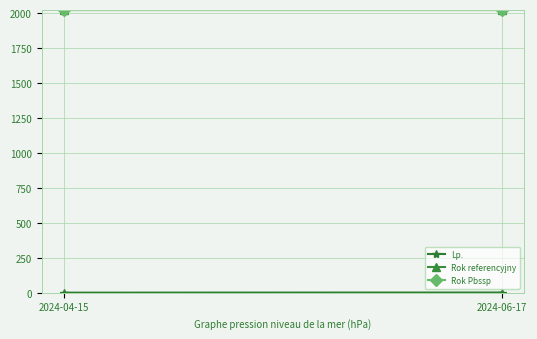

Where is Rok Pbssp nearest to the value 2023?

2024-04-15